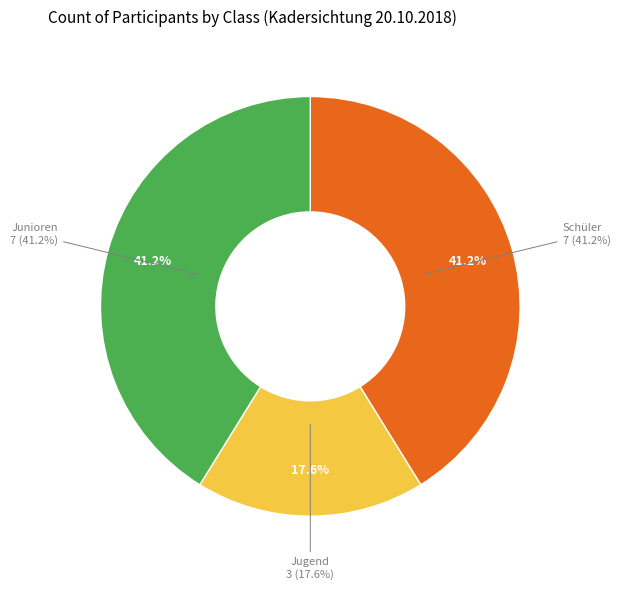

Between Jugend and Junioren, which is larger?

Junioren